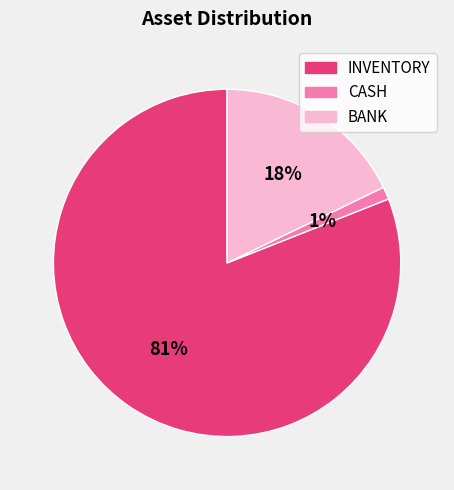

Rank the categories by value from lowest to highest.

CASH, BANK, INVENTORY